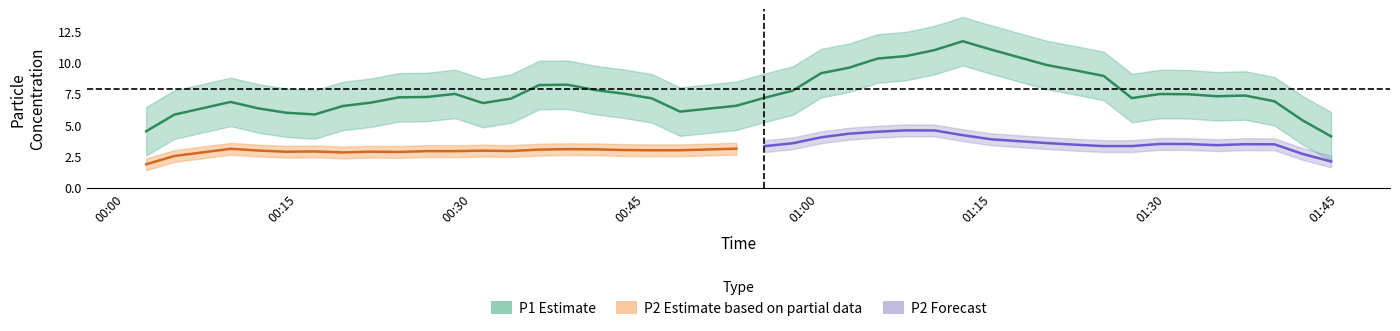

At which category does P2 reach its first local valley?

2